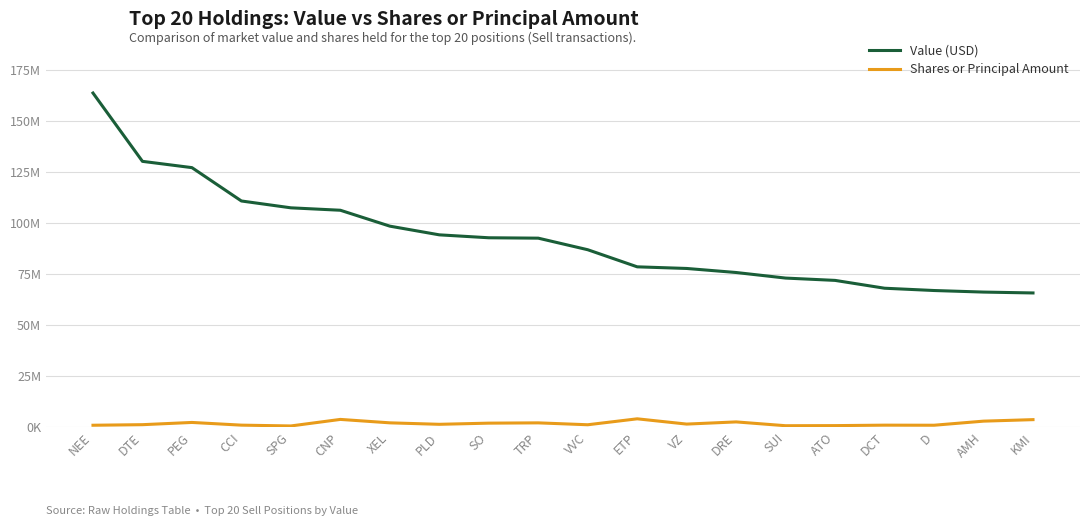

What is the difference between the Value (USD) values at NEE and DCT?

95573000